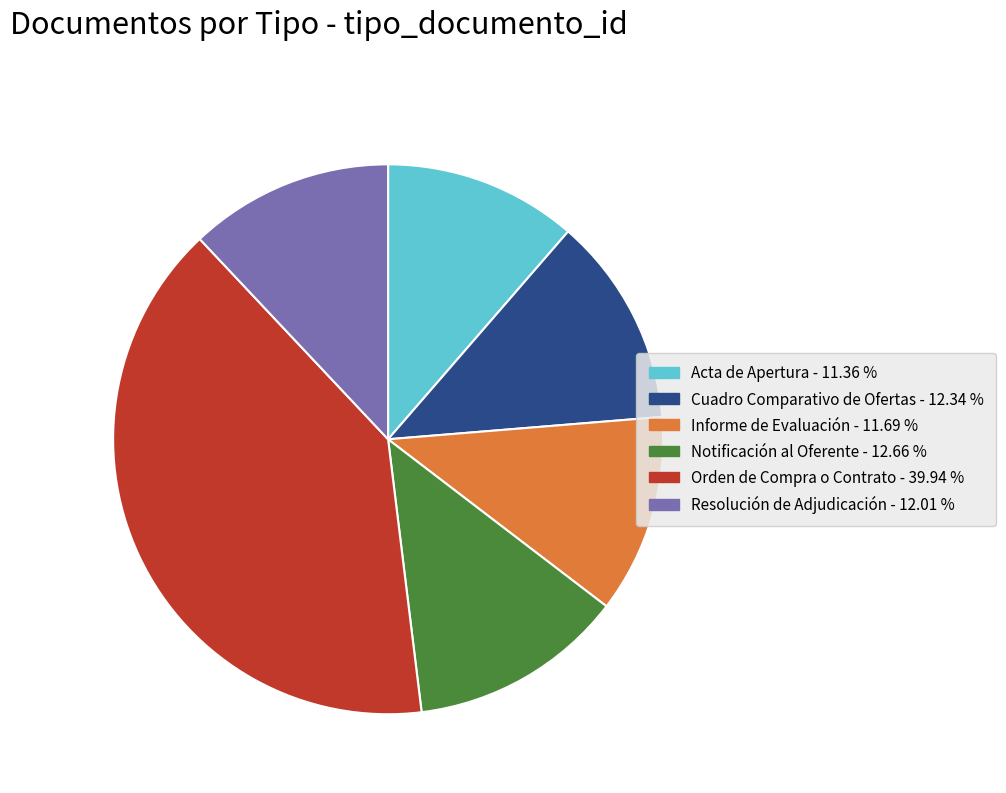

Is it true that Cuadro Comparativo de Ofertas is 1% of the pie?

False